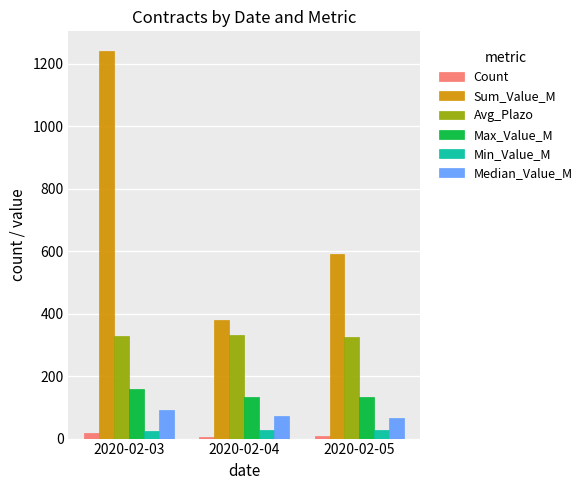

What value does the Max_Value_M series have at 2020-02-05?

131.7